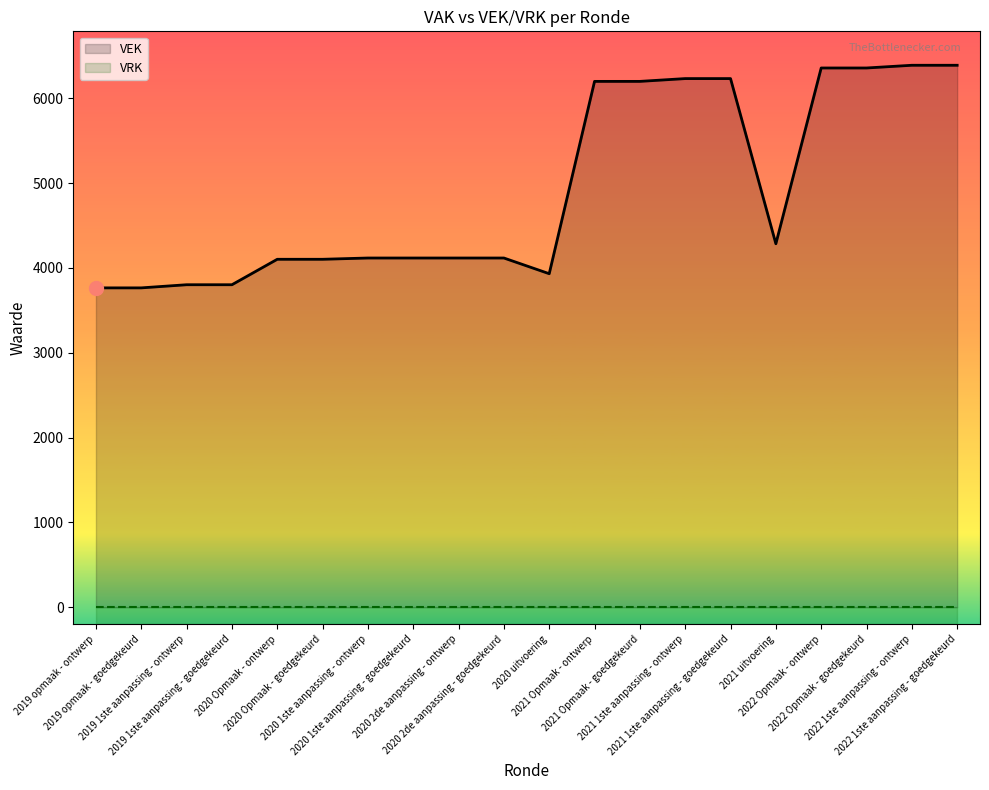

Where does the VEK series first go above 4116?

2021 Opmaak - ontwerp